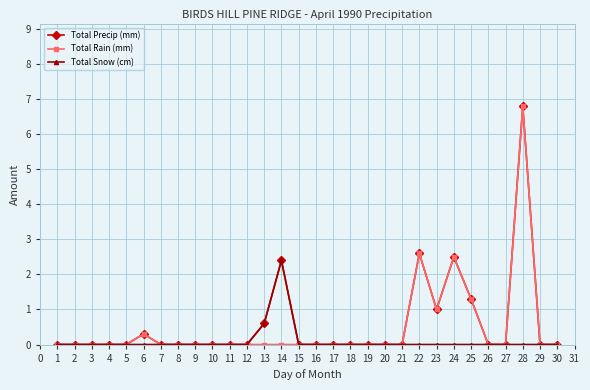

The Total Snow (cm) series shows 0.8 at 8. True or false?

False